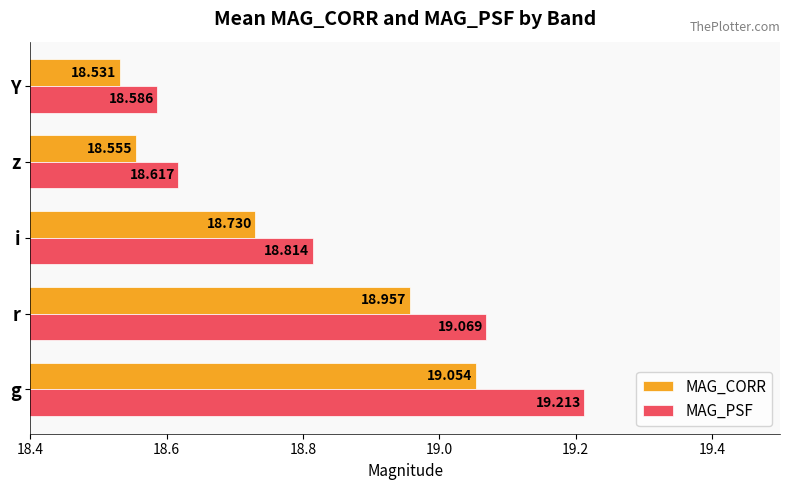

List the series in order of their peak value, lowest first.

MAG_CORR, MAG_PSF